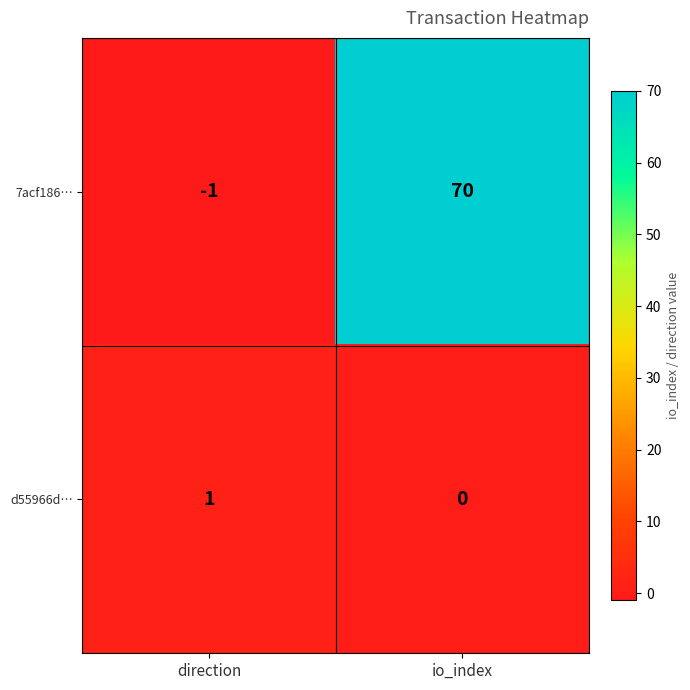

At which category is the sum across all series the highest?

io_index